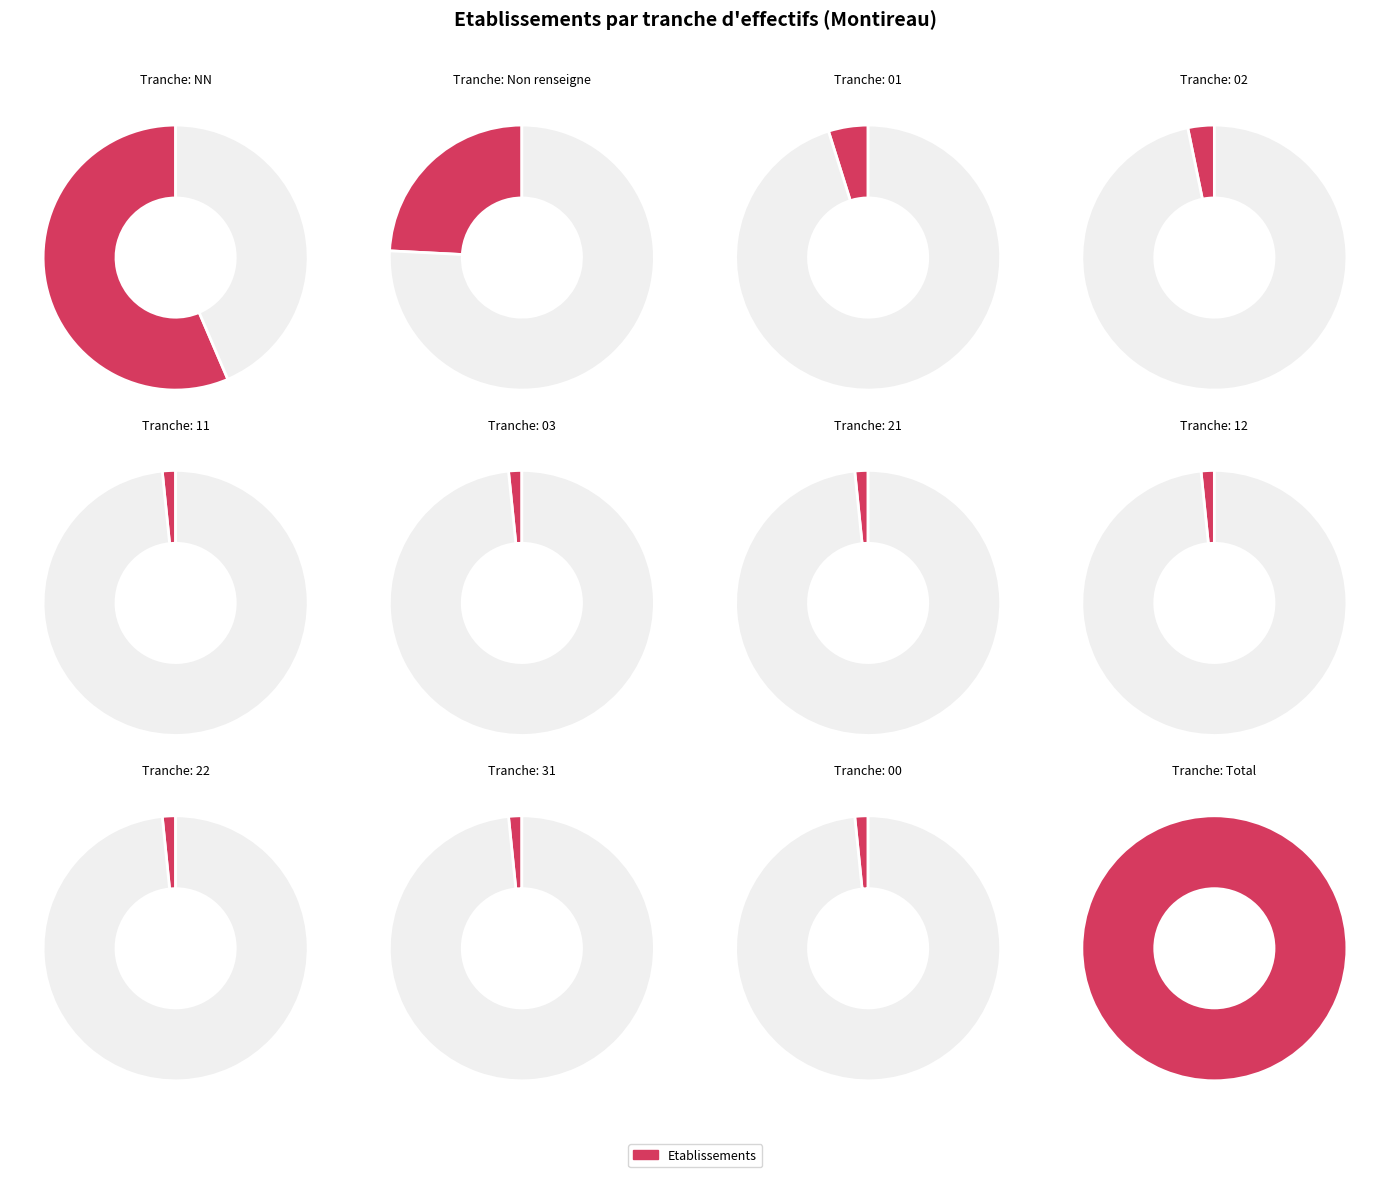

Combined, what portion of the pie is 11 and 12?

3.2%